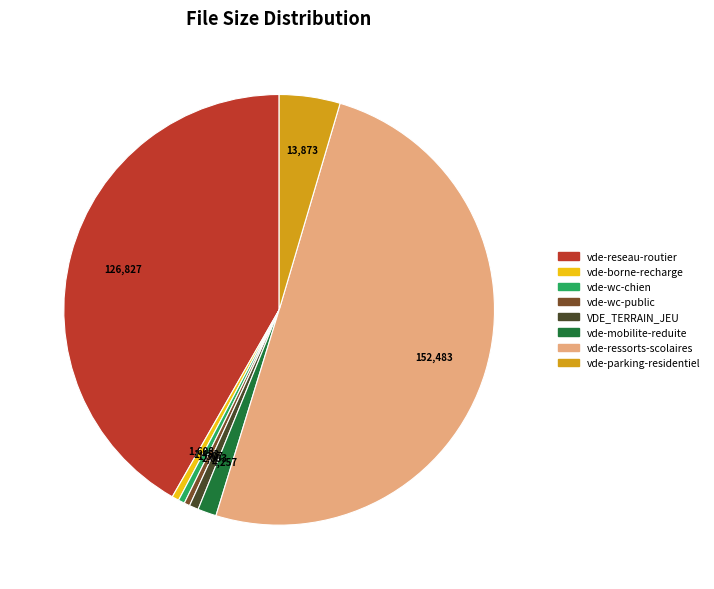

What is the largest slice in the pie chart?

vde-ressorts-scolaires